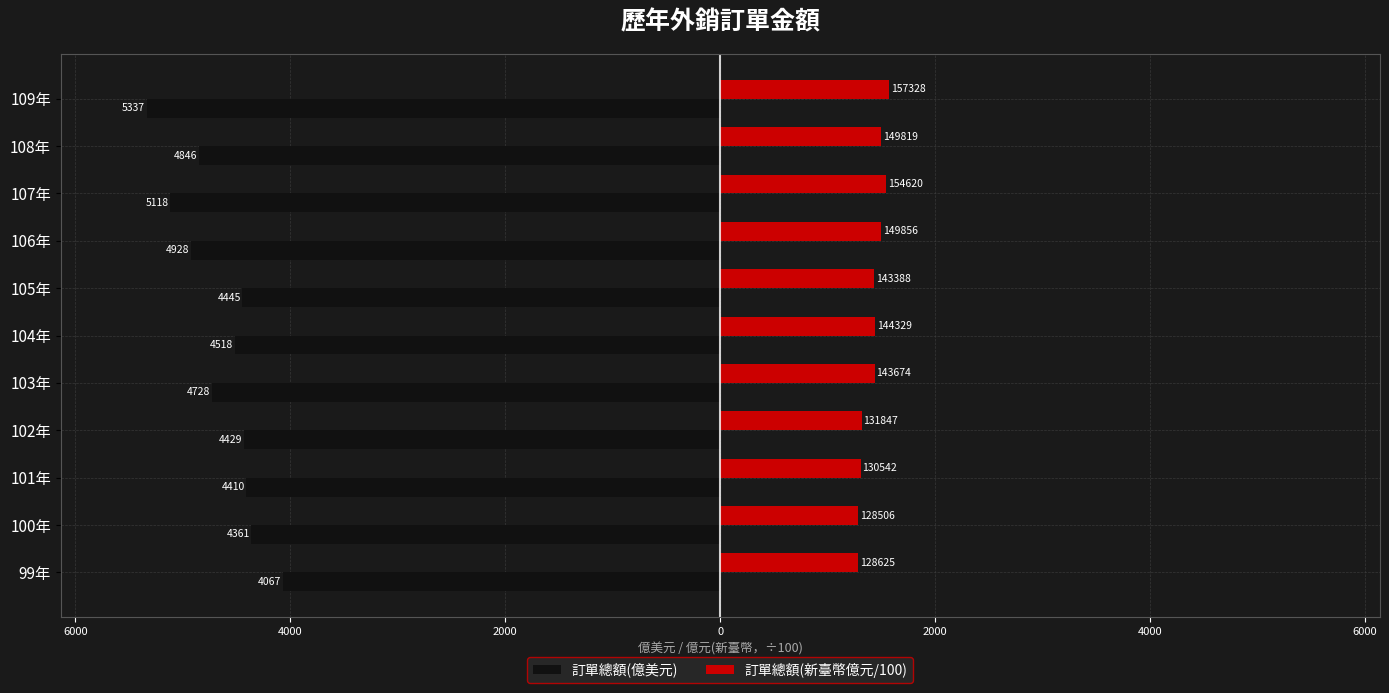

What are all the series names shown in the legend?

訂單總額(億美元), 訂單總額(新臺幣億元/100)